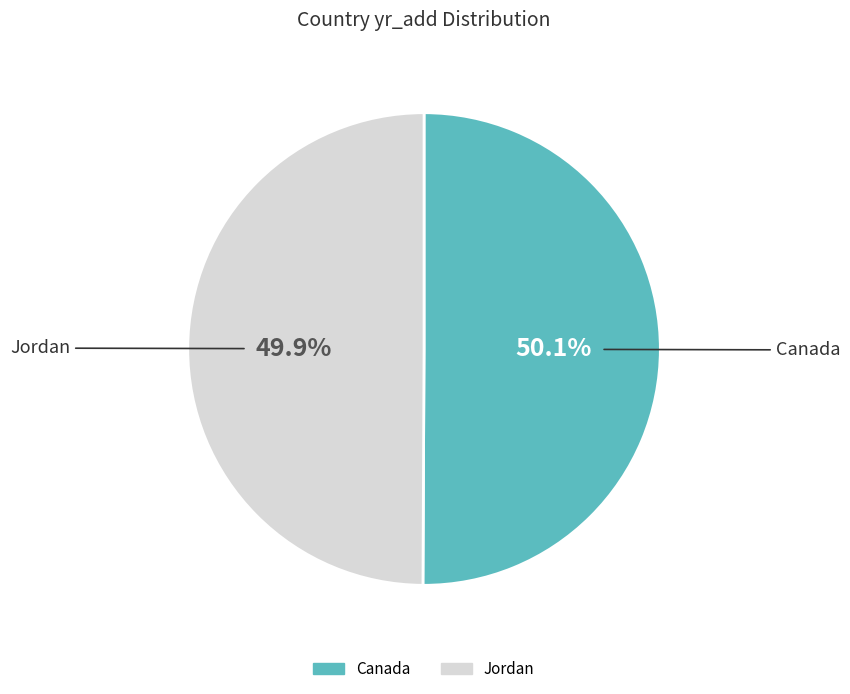

What is the ratio of the value at Jordan to the value at Canada?

1.0